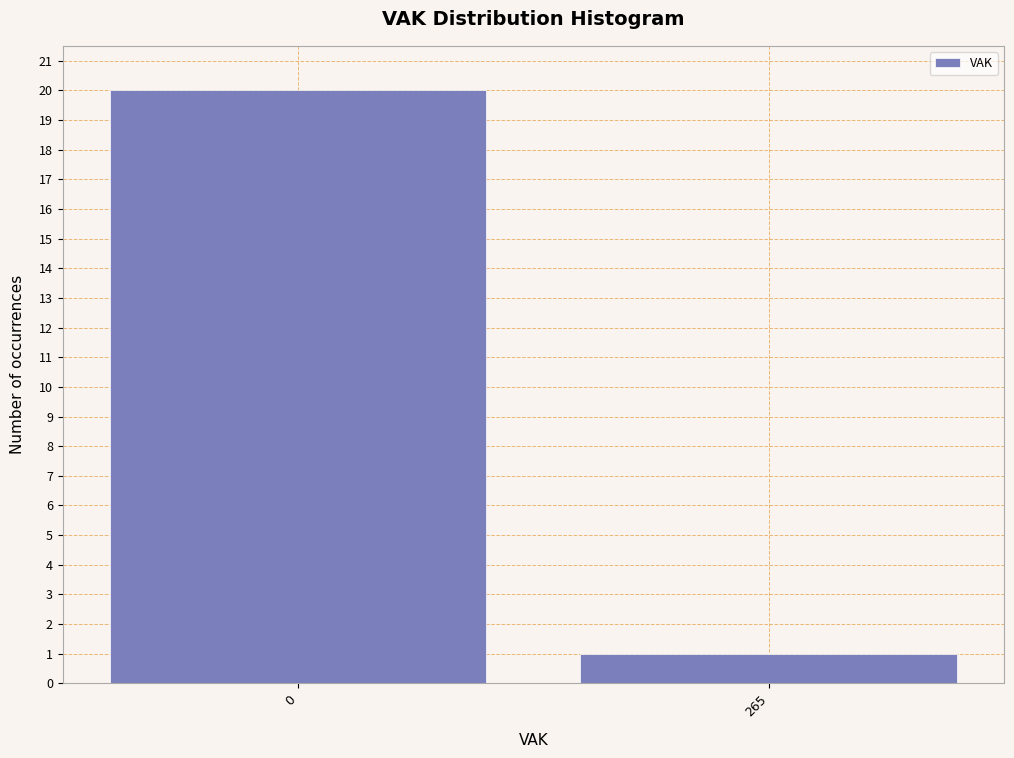

Reading right to left, what are all the values shown in this chart?

1	20